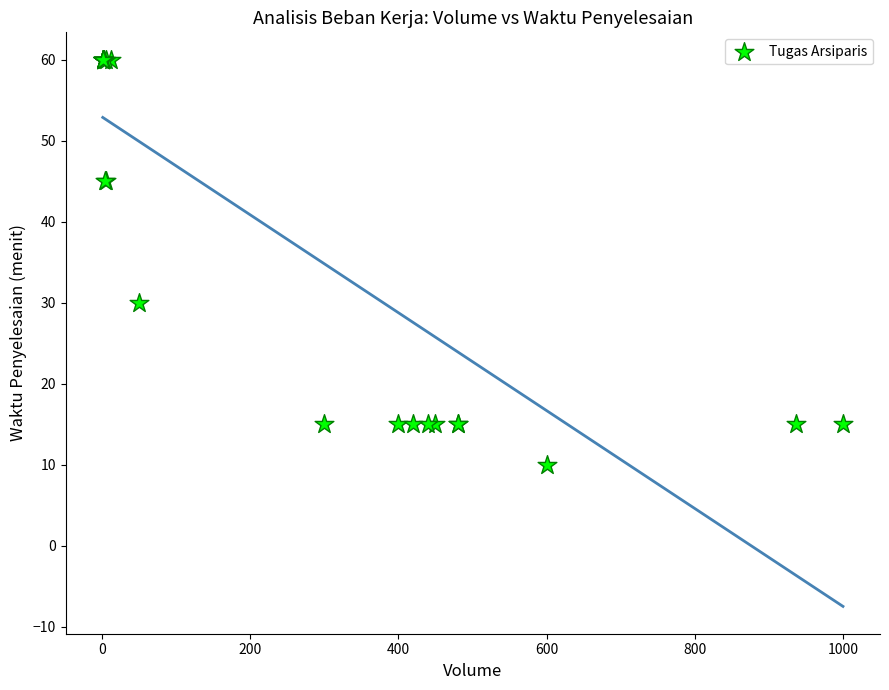

What Y value in the scatter plot is closest to 35?

30